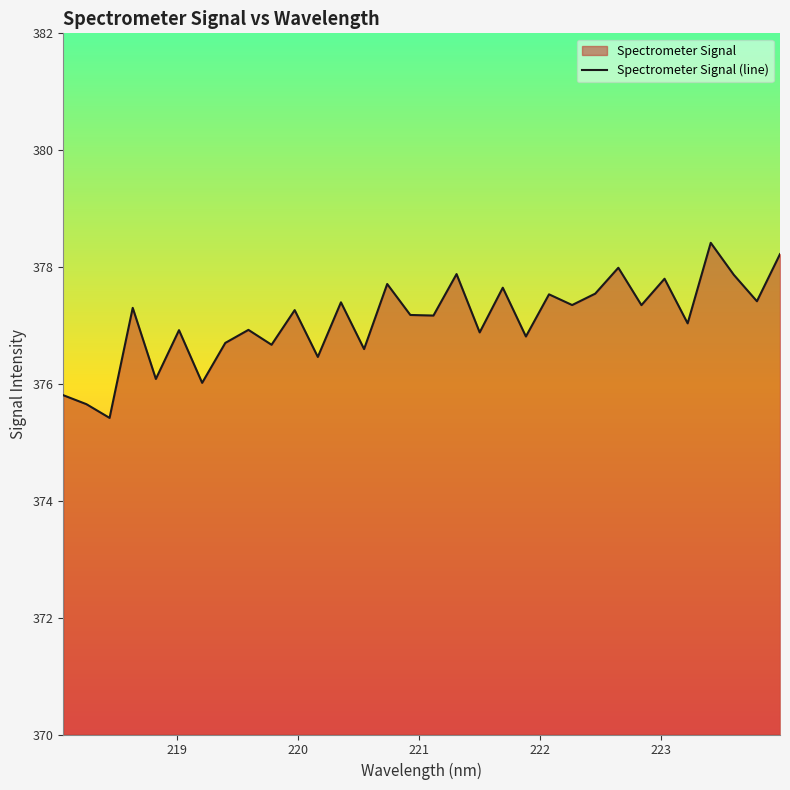

How many interior local peaks (higher than both neighbors) does the data have?

12